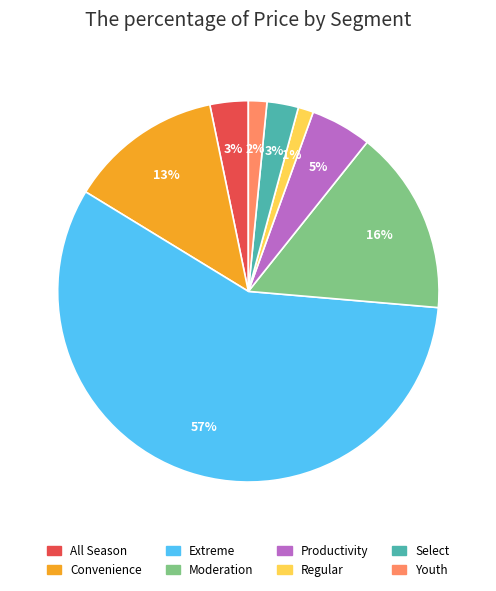

Which category has the biggest portion of the pie?

Extreme